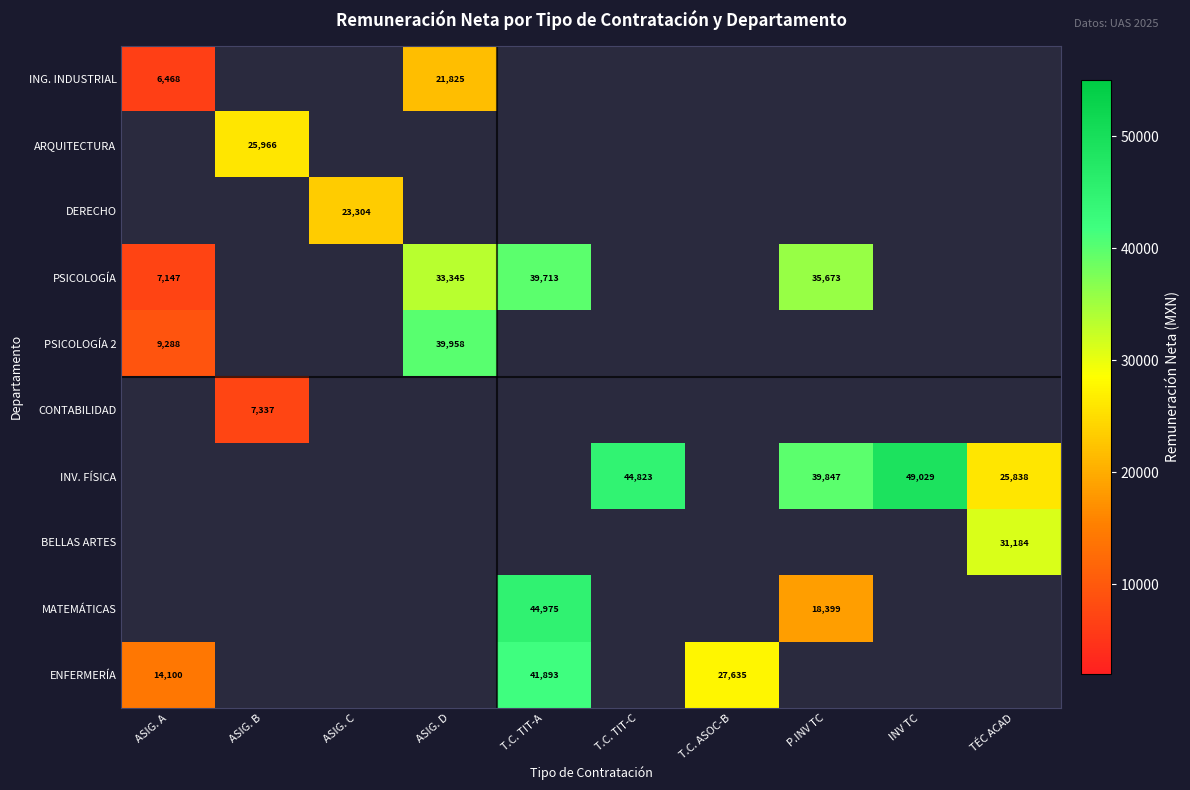

The MATEMÁTICAS series shows 44975.0 at T.C. TIT-A. True or false?

True